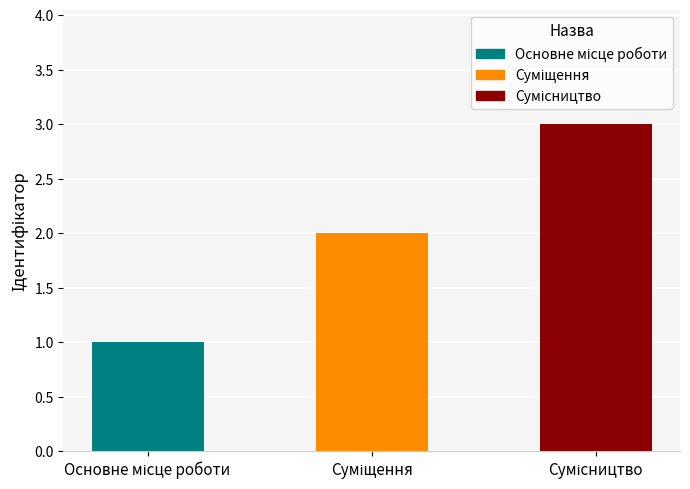

What is the sum of all values?

6